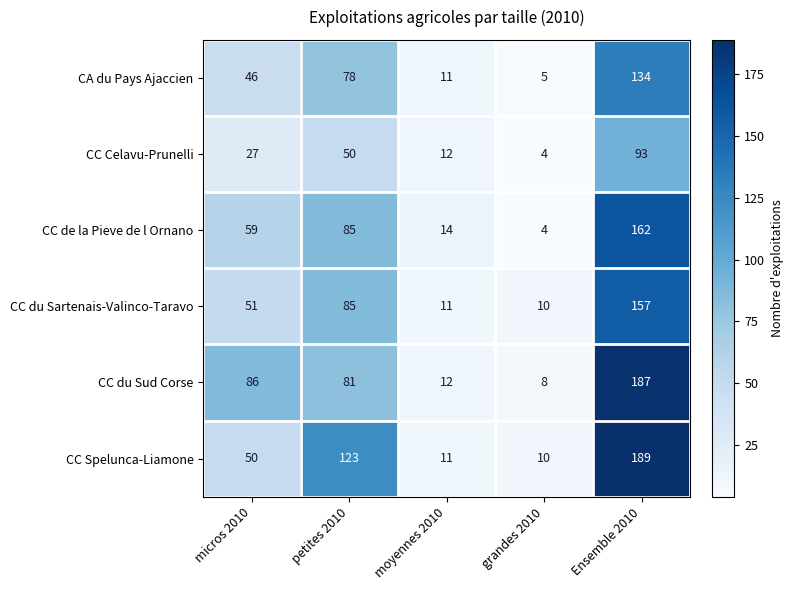

What is the minimum value shown in the chart?

4